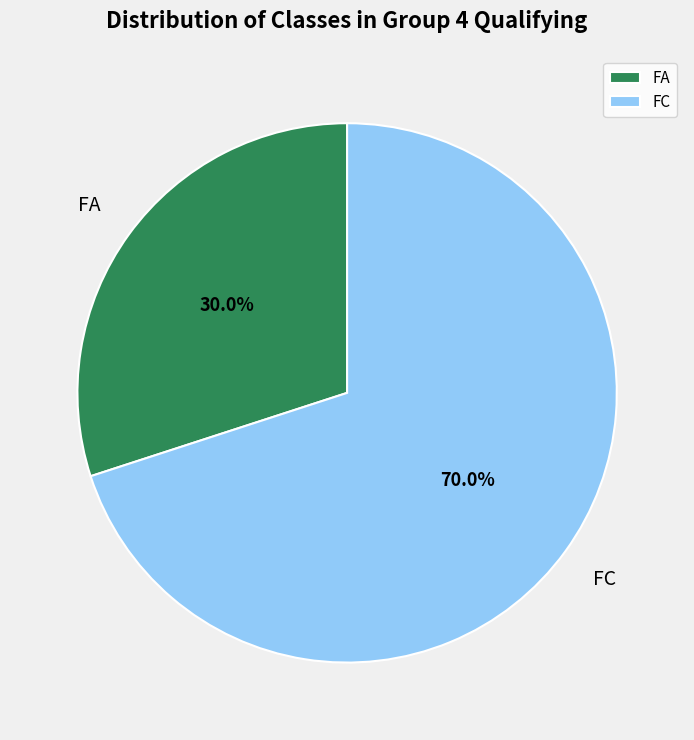

What is the ratio of the value at FC to the value at FA?

2.3